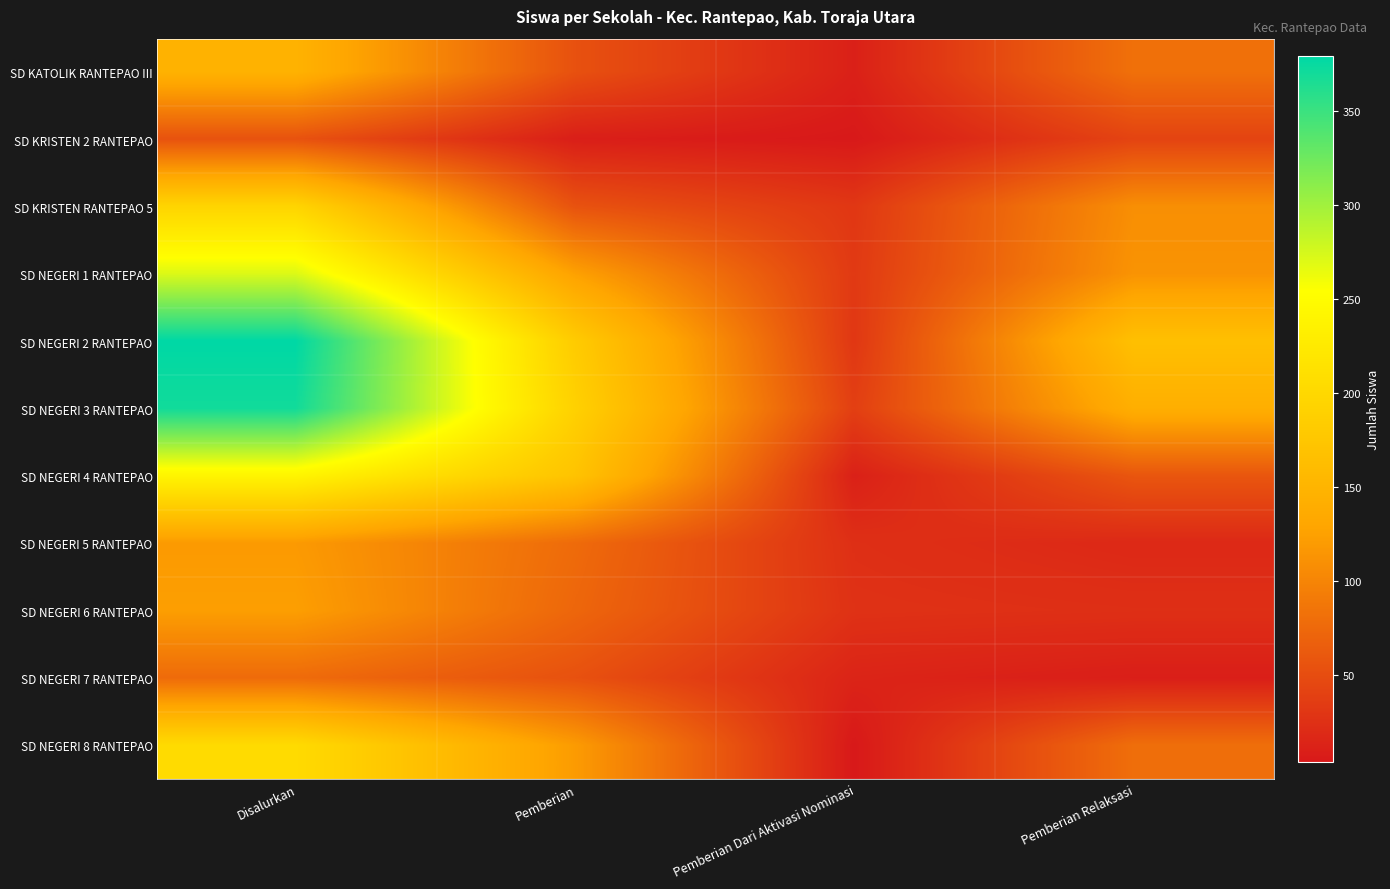

What is the minimum value shown in the chart?

4